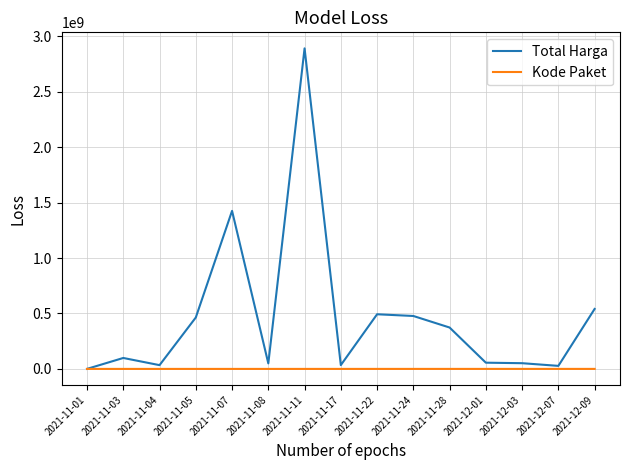

What is the smallest value displayed?

464